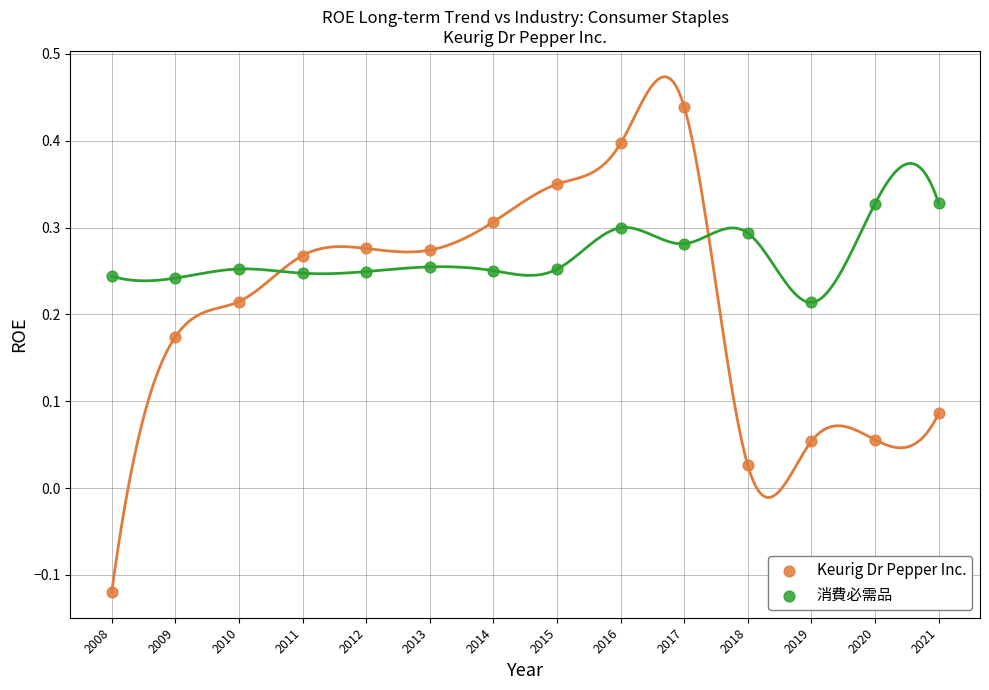

Which series has the largest Y range (max minus min)?

Keurig Dr Pepper Inc.